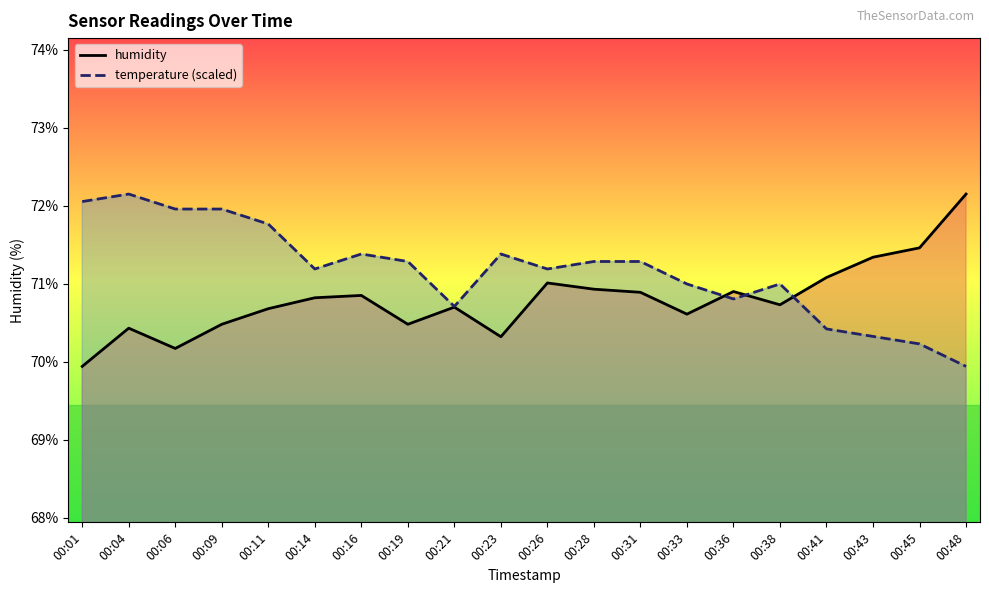

True or false: humidity has more than 2 interior local peaks.

True